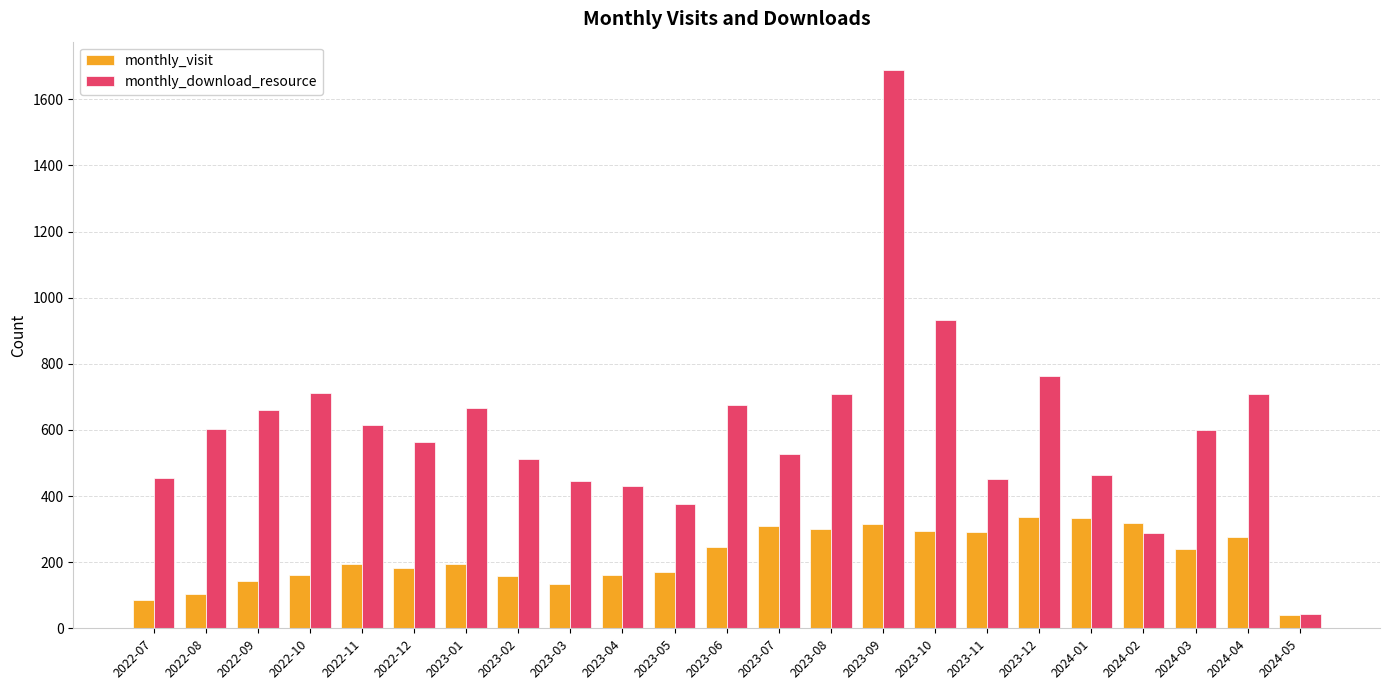

Rank the series at 2022-09 from lowest to highest value.

monthly_visit, monthly_download_resource